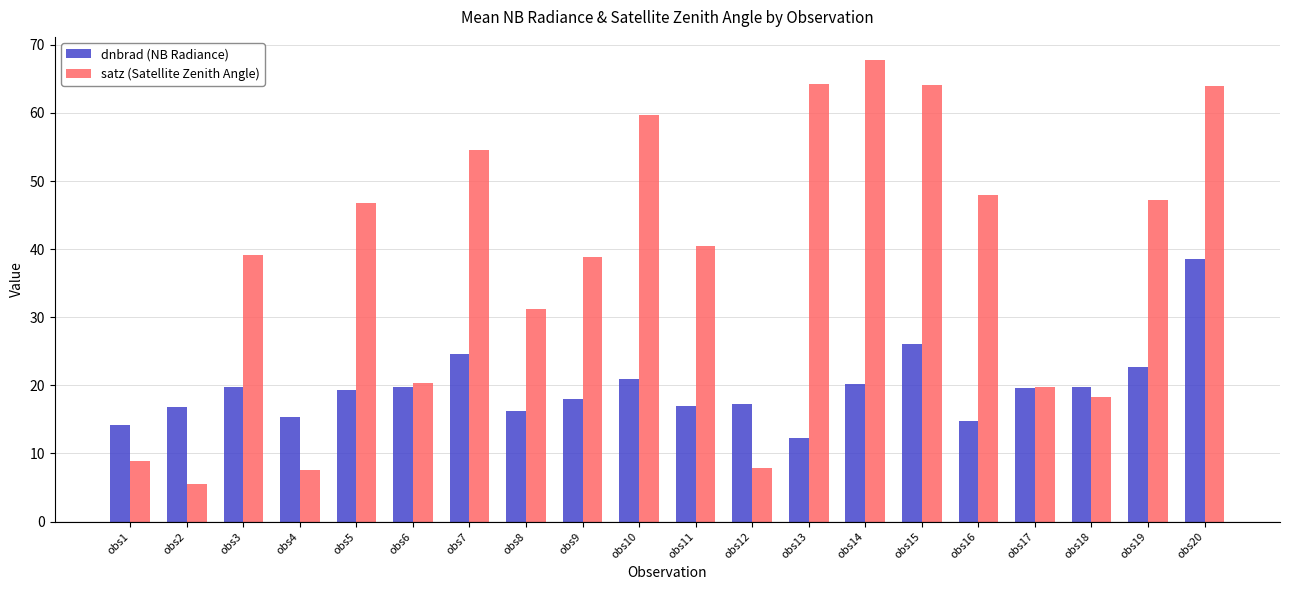

What is the difference between the maximum and minimum values in the dnbrad (NB Radiance) series?

26.2